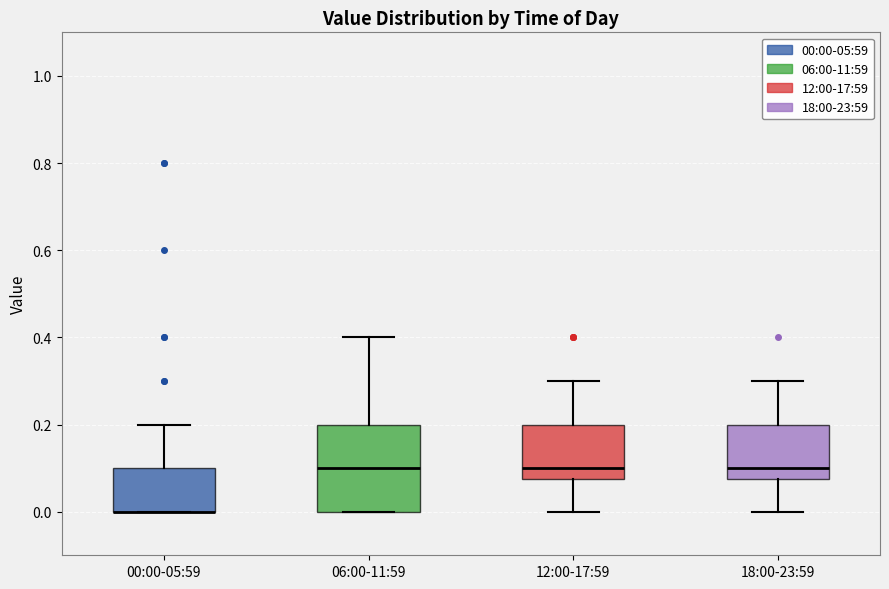

Reading left to right, transcribe this box plot: for each box, give where its median line is, the range the box spans, and where its two whiskers end, as read against the y-axis. The values are not printed on the chart, so give them approximately, as read against the axis.

00:00-05:59: median 0.00 (drawn on the box's lower edge), box 0.00 to 0.10, whiskers 0.00 to 0.20
06:00-11:59: median 0.10, box 0.00 to 0.20, whiskers 0.00 to 0.40
12:00-17:59: median 0.10, box 0.08 to 0.20, whiskers 0.00 to 0.30
18:00-23:59: median 0.10, box 0.08 to 0.20, whiskers 0.00 to 0.30